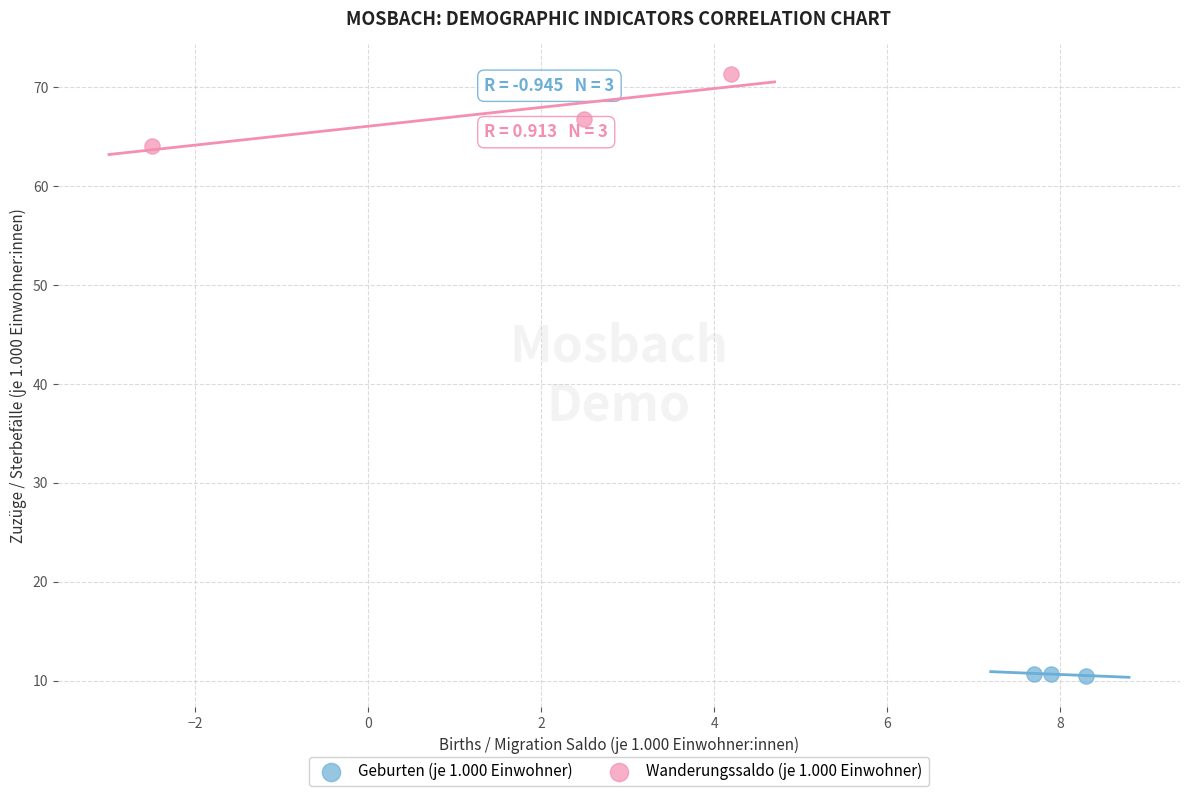

Which series reaches the minimum Y coordinate?

Geburten (je 1.000 Einwohner)